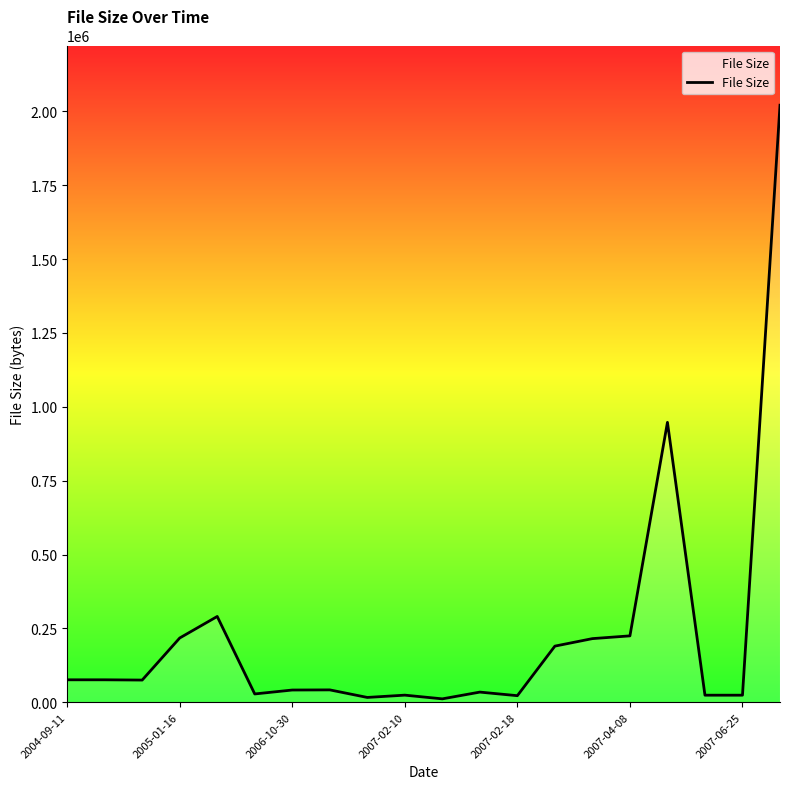

What is the maximum value shown in the chart?

2020961